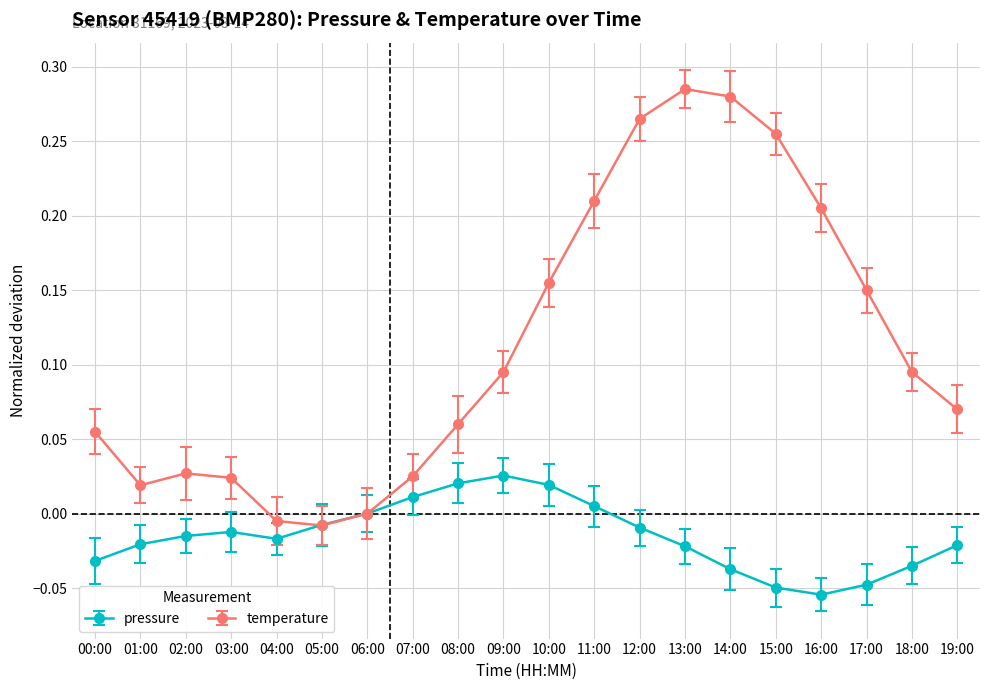

How many series are shown in this chart?

2